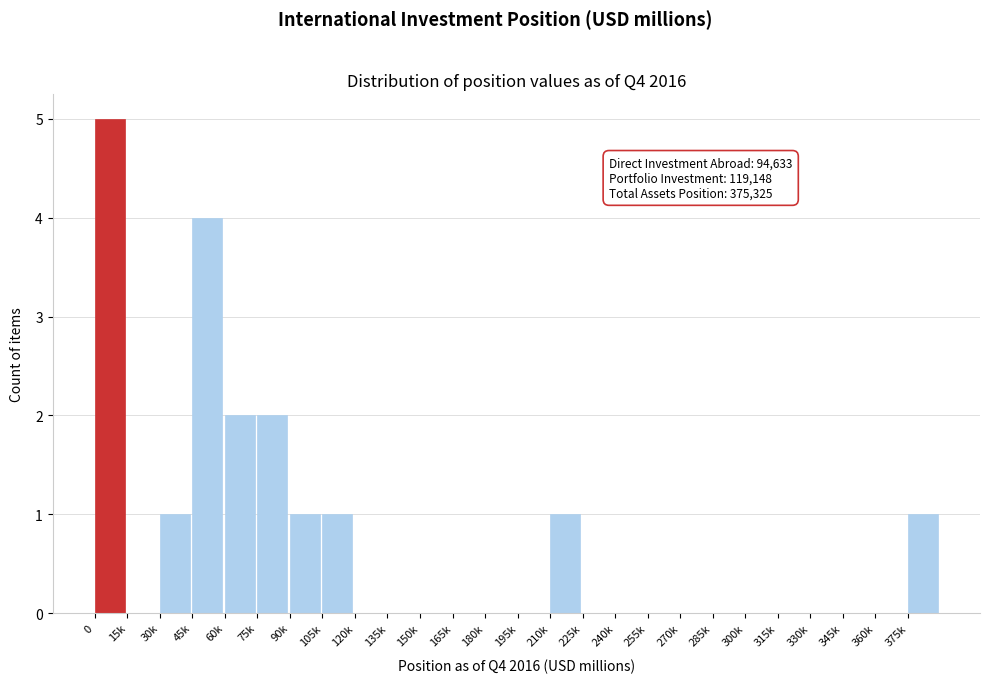

Reading right to left, what are all the values shown in this chart?

375k=1	360k=0	345k=0	330k=0	315k=0	300k=0	285k=0	270k=0	255k=0	240k=0	225k=0	210k=1	195k=0	180k=0	165k=0	150k=0	135k=0	120k=0	105k=1	90k=1	75k=2	60k=2	45k=4	30k=1	15k=0	0=5